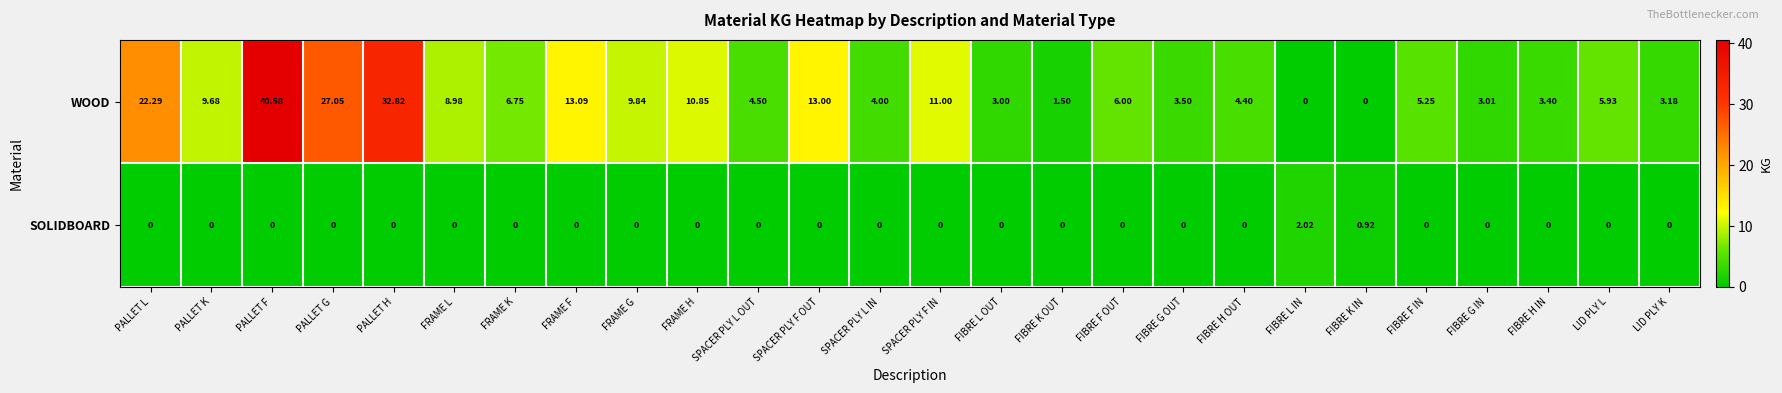

Which label corresponds to the largest value in the chart?

PALLET F